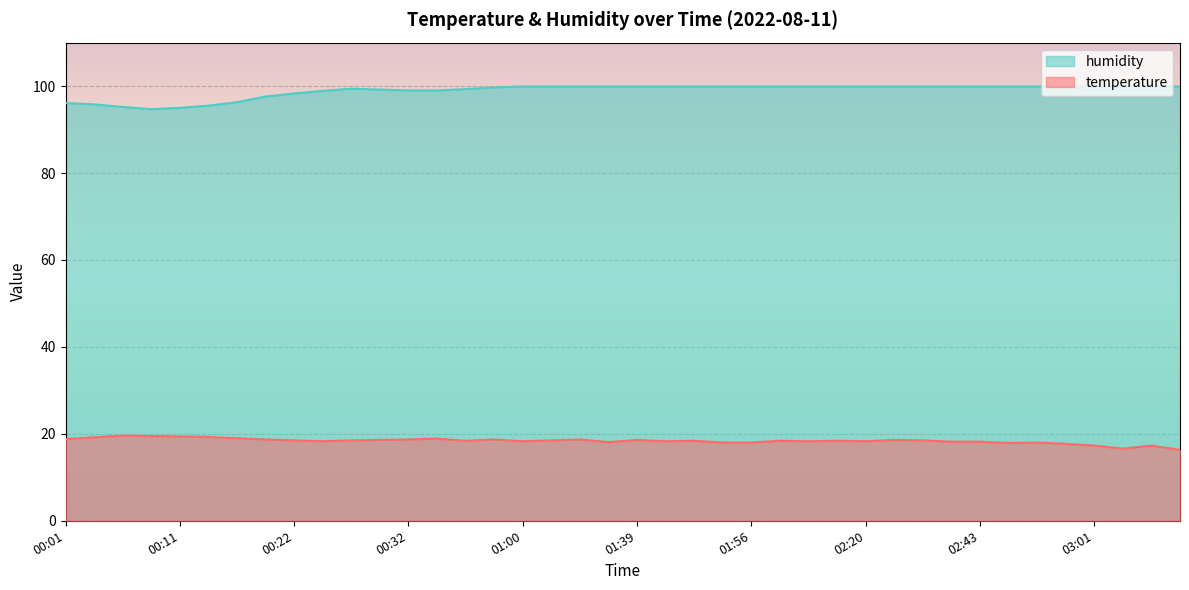

True or false: temperature and humidity intersect in this chart.

False